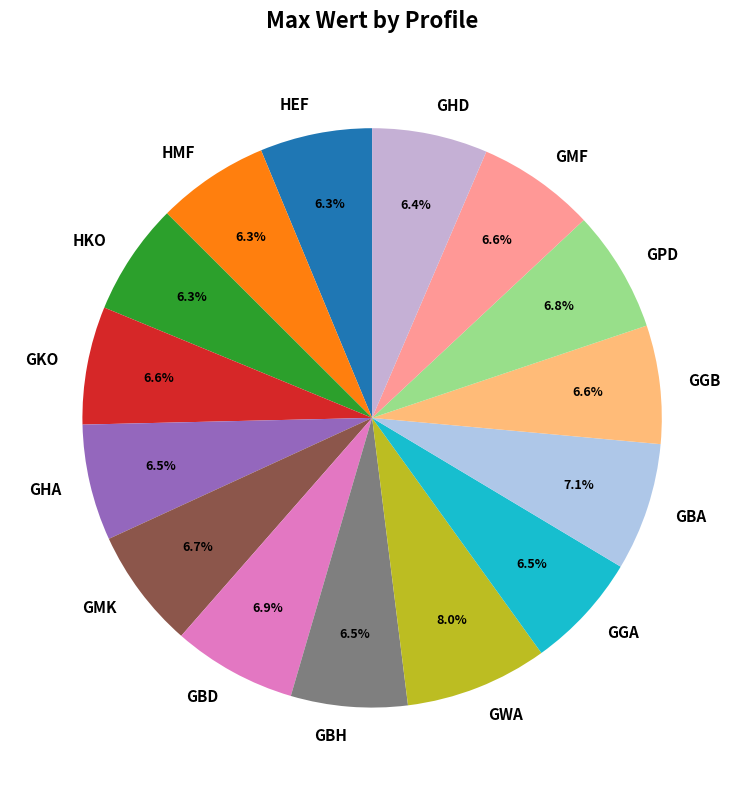

Do GBH and GGA together represent more than half of the pie?

No